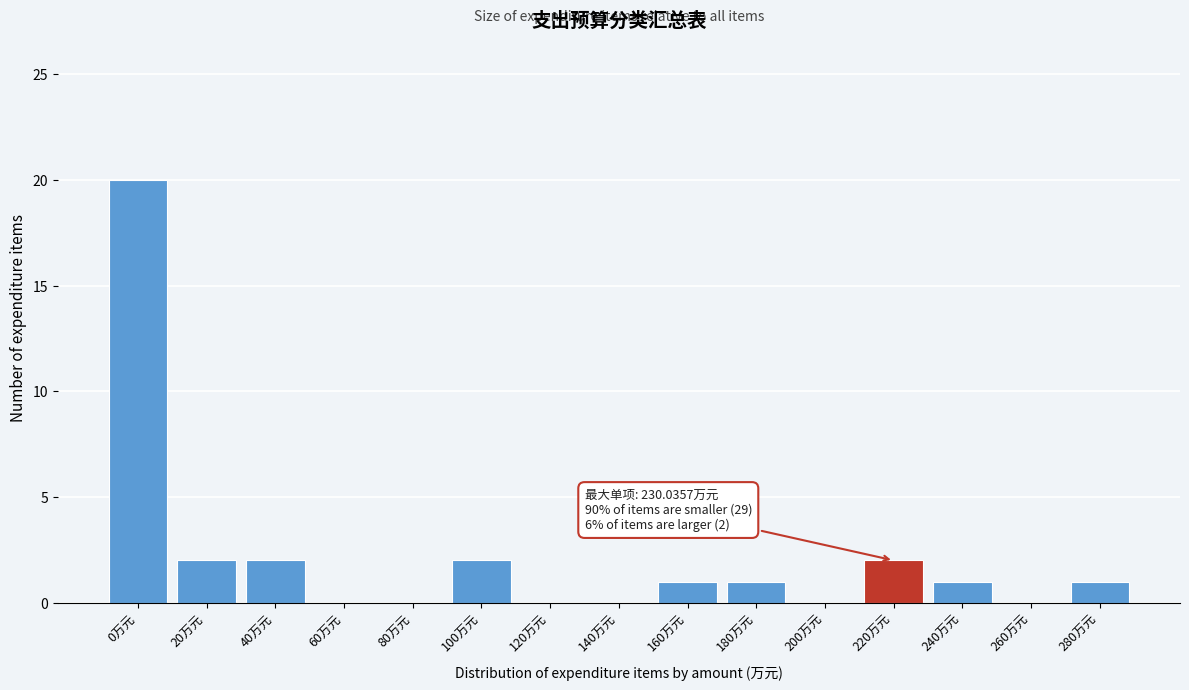

Reading left to right, list all the values displayed in this chart.

0万元=20	20万元=2	40万元=2	60万元=0	80万元=0	100万元=2	120万元=0	140万元=0	160万元=1	180万元=1	200万元=0	220万元=2	240万元=1	260万元=0	280万元=1